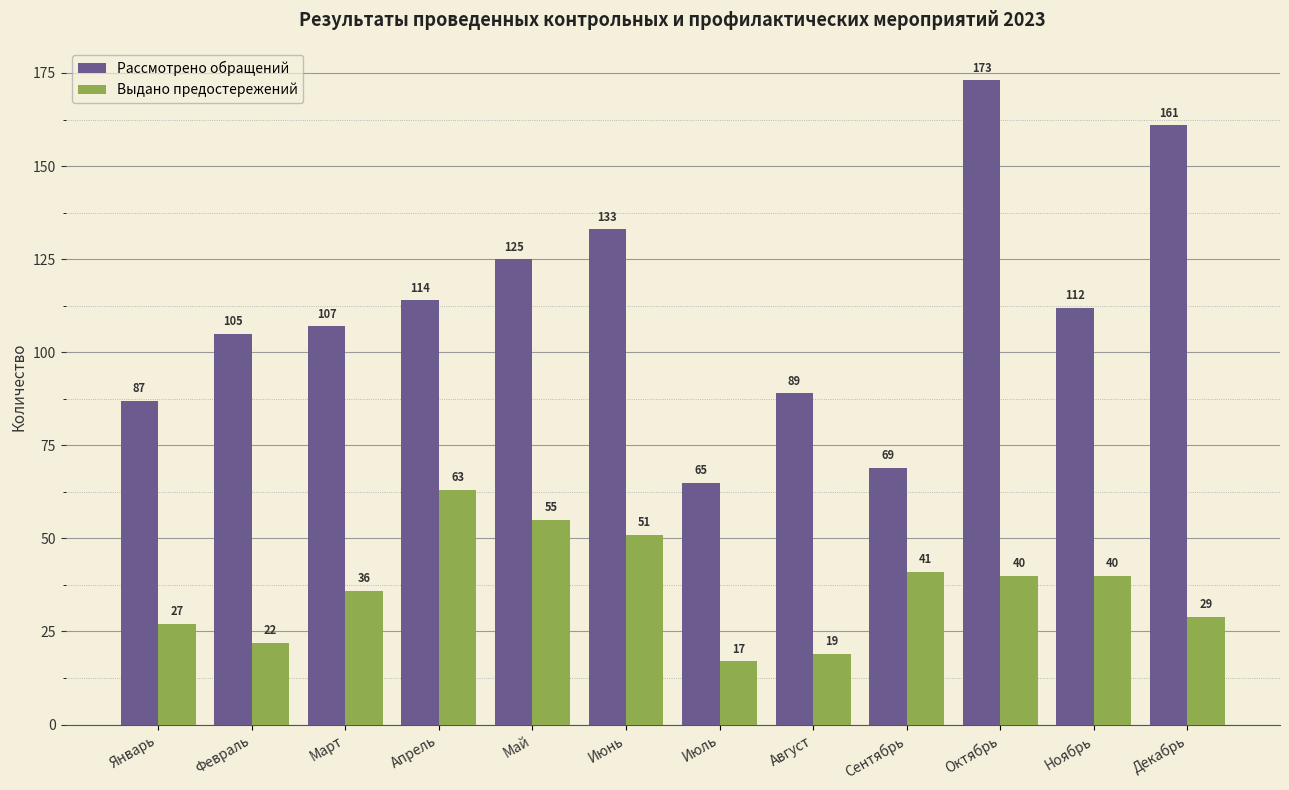

What is the minimum value for Выдано предостережений?

17